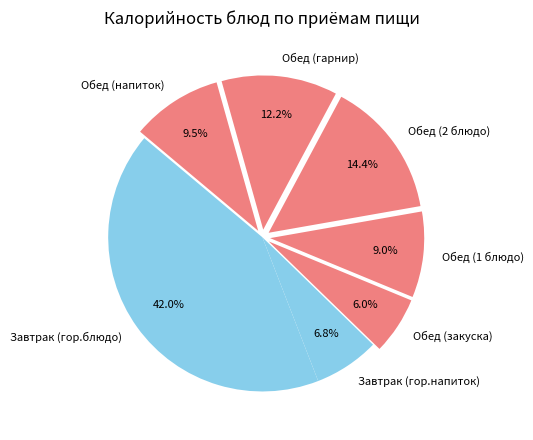

Which category has the smallest portion of the pie?

Обед (закуска)